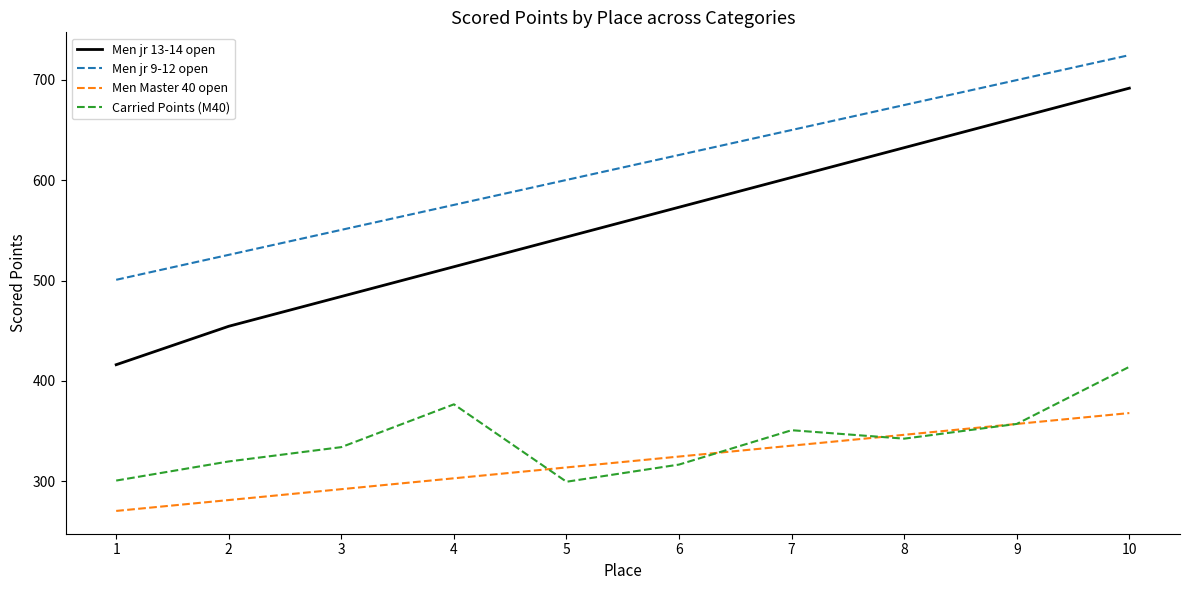

Rank the series by their maximum value, from lowest to highest.

Men Master 40 open, Carried Points (M40), Men jr 13-14 open, Men jr 9-12 open